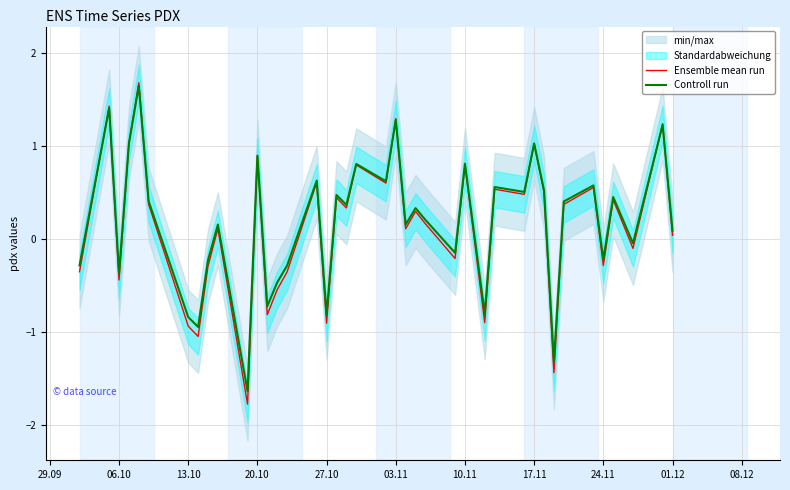

The Controll run series shows -0.4 at 06.10. True or false?

True